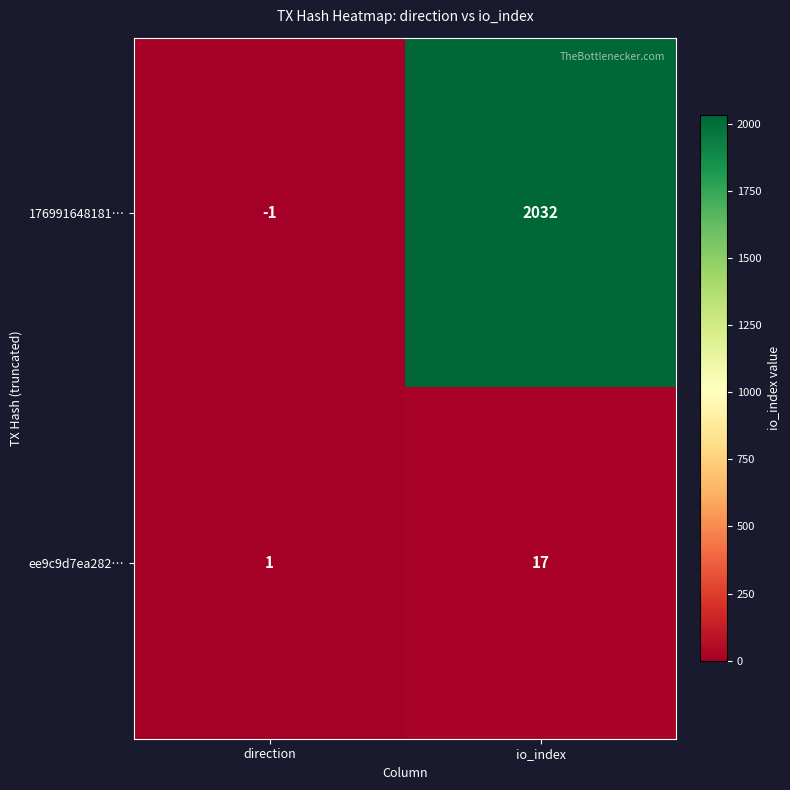

What is the difference between the highest and lowest values at direction?

2